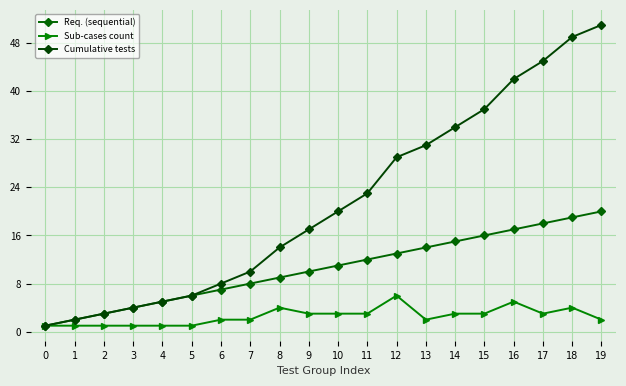

Does the chart display data point markers on the line(s)?

Yes